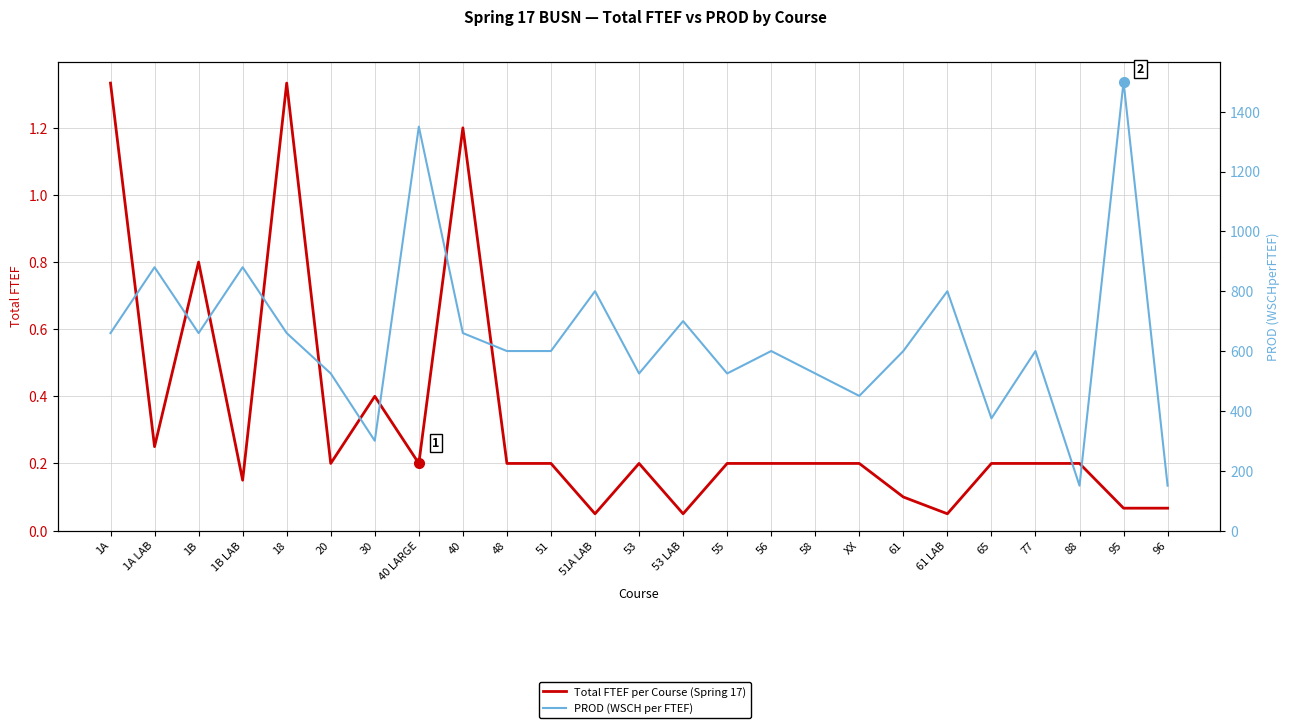

The value of Total FTEF per Course (Spring 17) at 40 is 1.6. True or false?

False